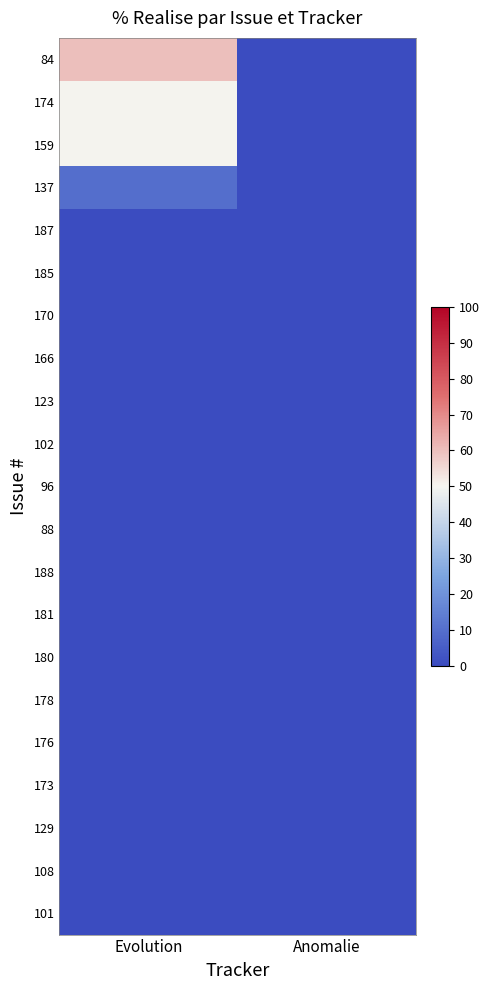

At how many categories does at least one series exceed 40?

1